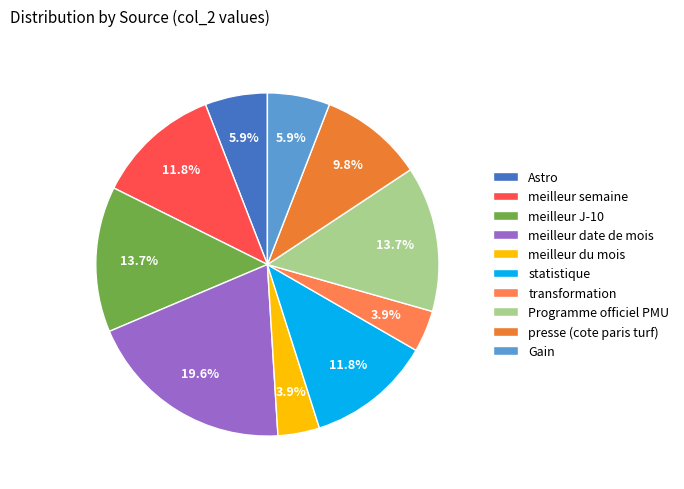

Rank the categories by value from highest to lowest.

meilleur date de mois, meilleur J-10, Programme officiel PMU, meilleur semaine, statistique, presse (cote paris turf), Astro, Gain, meilleur du mois, transformation